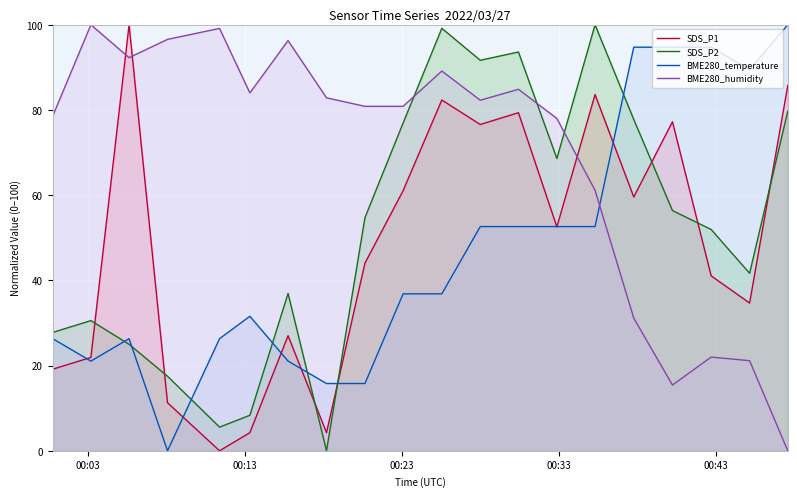

Which series has the largest total across all categories?

BME280_humidity